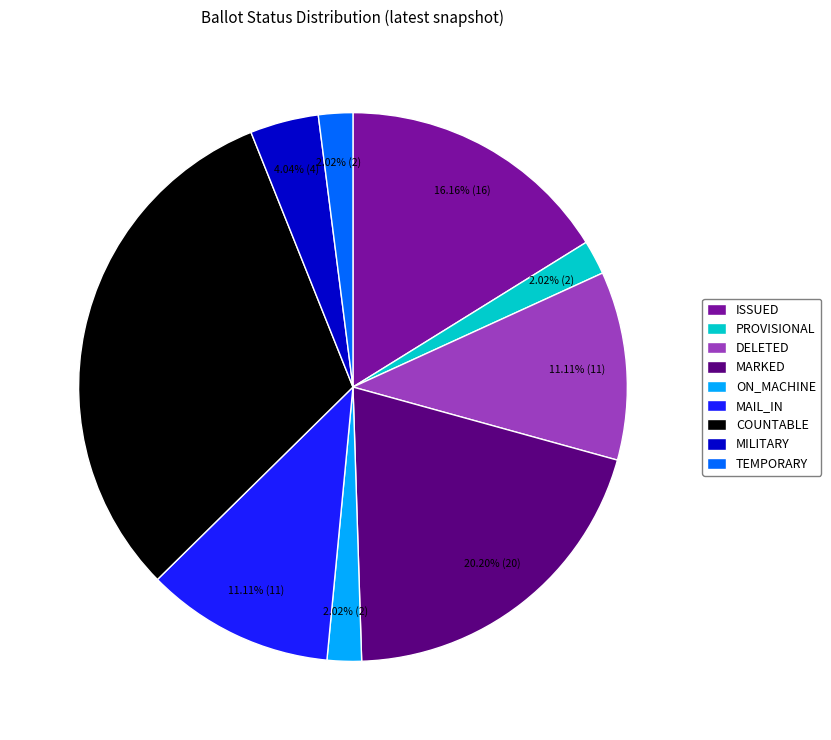

Combined, what portion of the pie is DELETED and MAIL_IN?

22.2%